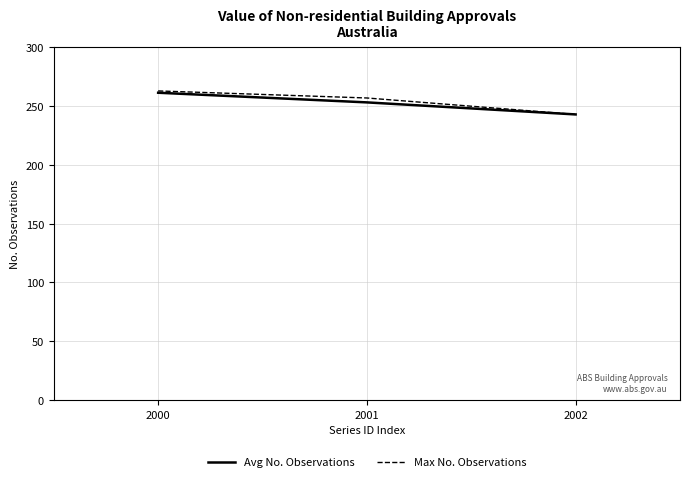

At which category does the chart reach its minimum across all series?

2002